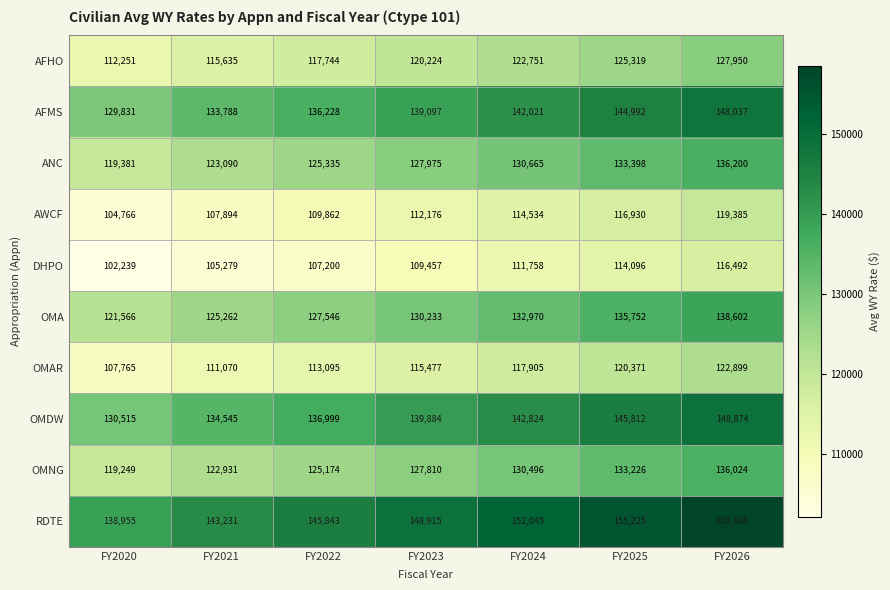

What is the sum of all AWCF values?

785547